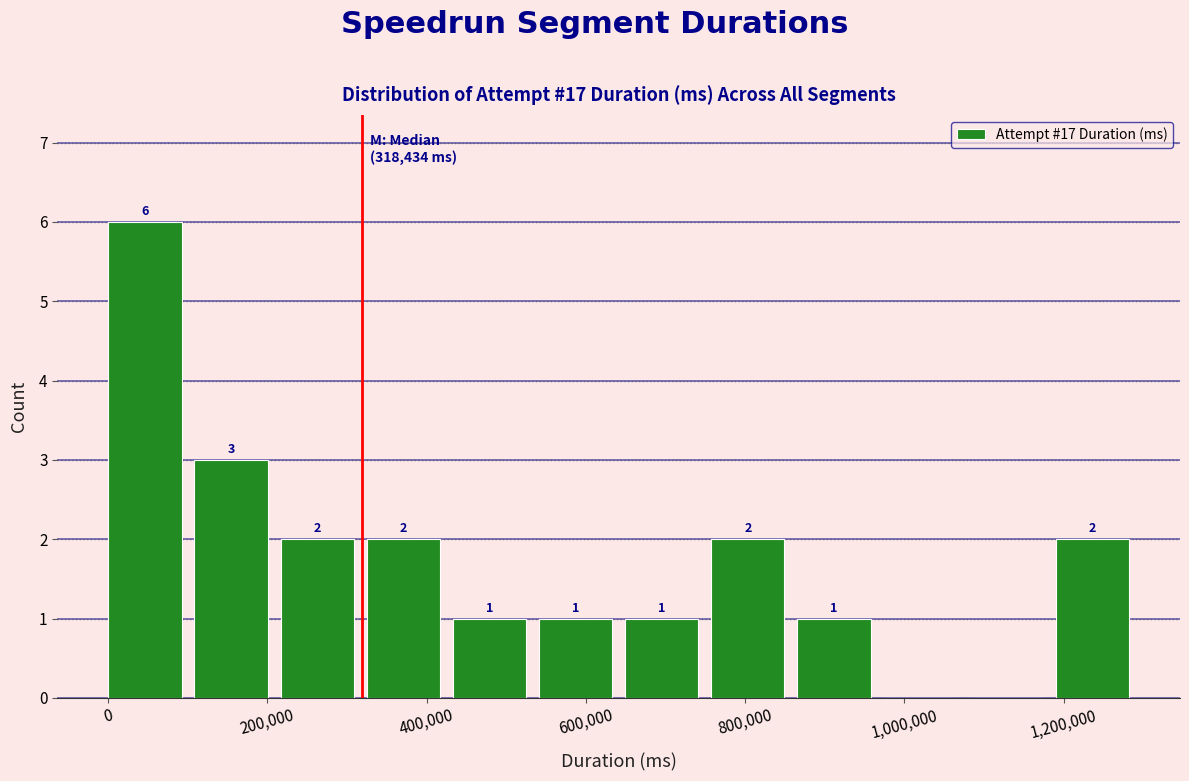

Over which range of the x-axis is the bar tallest?

0 to 100000